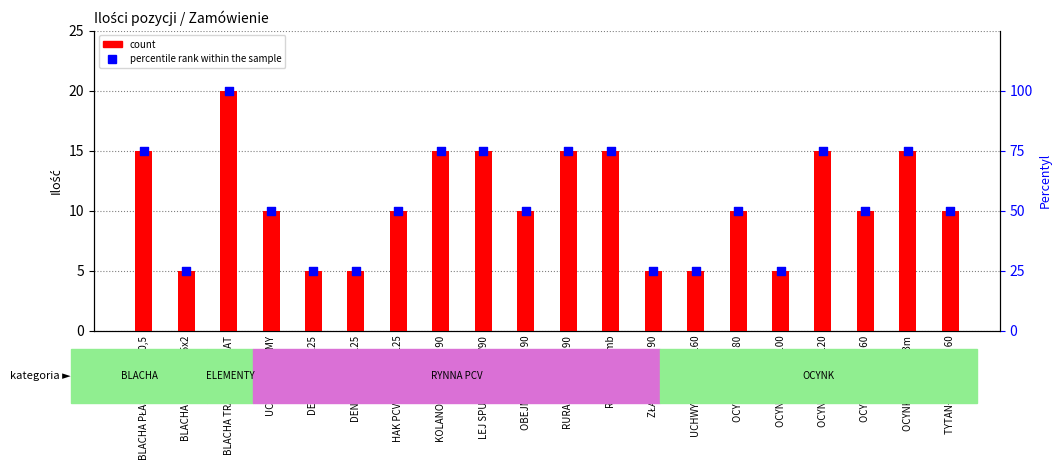

Which series has the largest Y range (max minus min)?

percentile rank within the sample